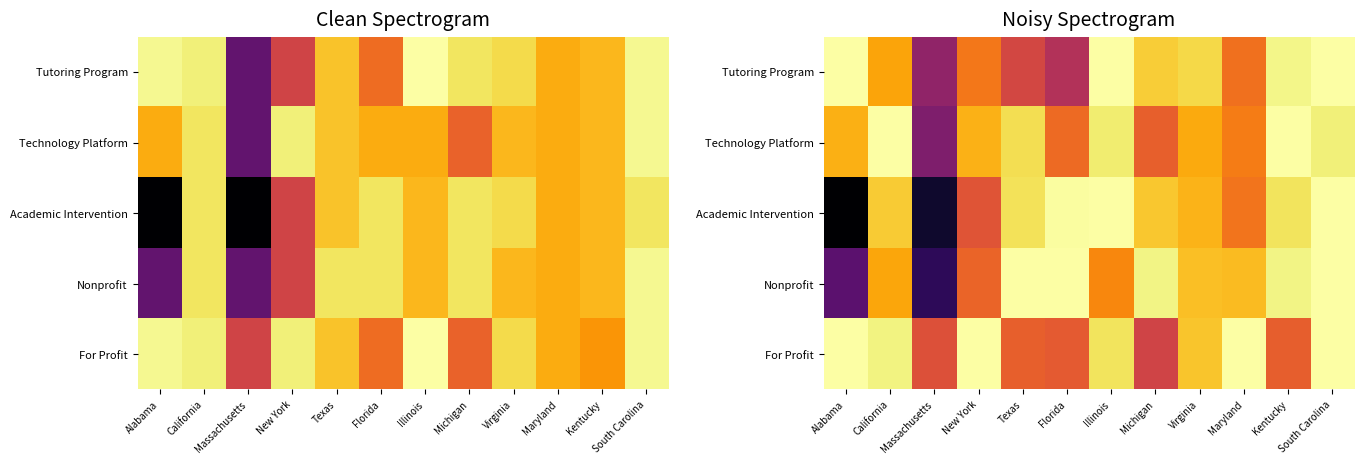

Which has a higher value, Alabama or Texas?

Alabama